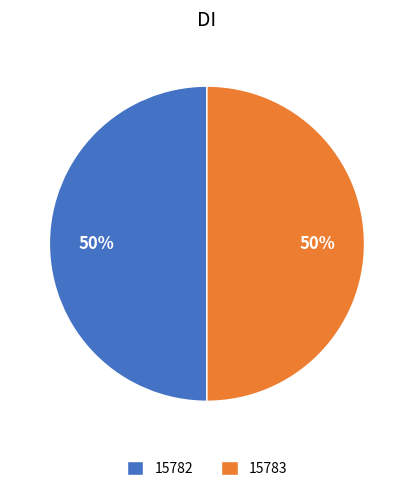

What is the ratio of the value at 15783 to the value at 15782?

1.0